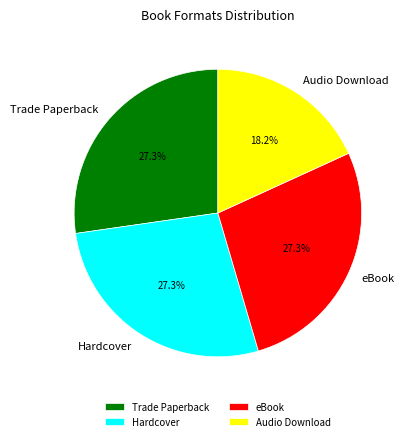

What is the smallest slice in the pie chart?

Audio Download